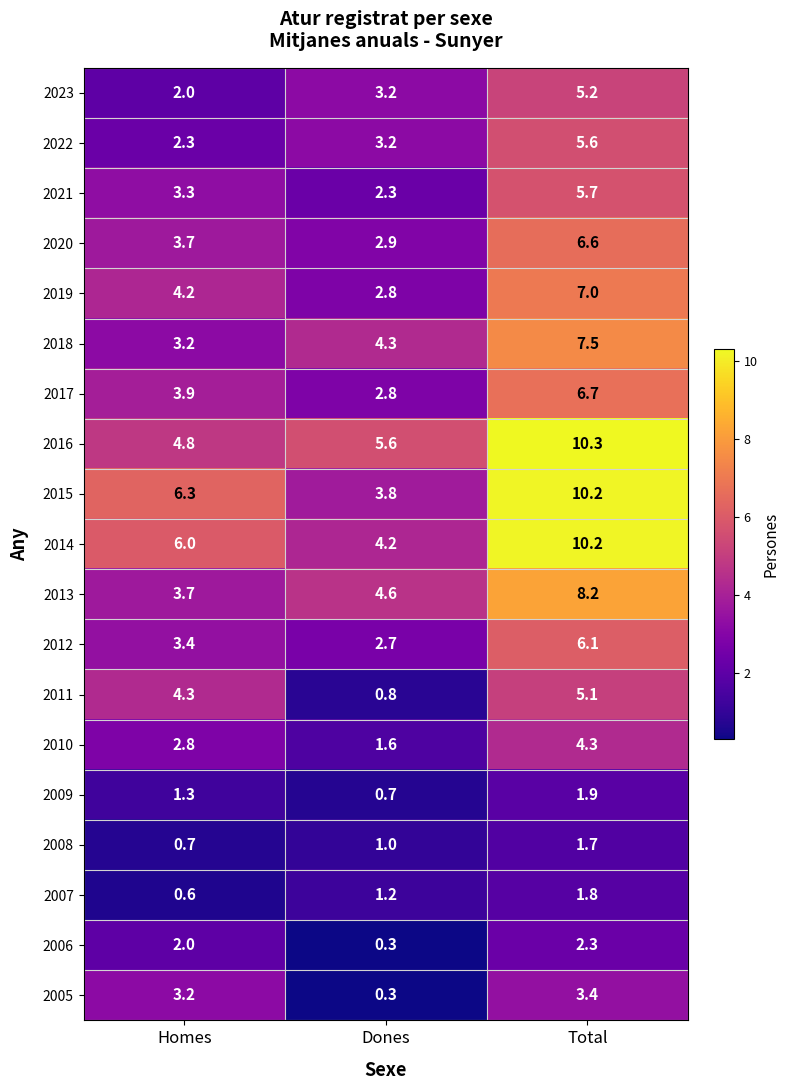

Which category has the highest value across all series?

Total